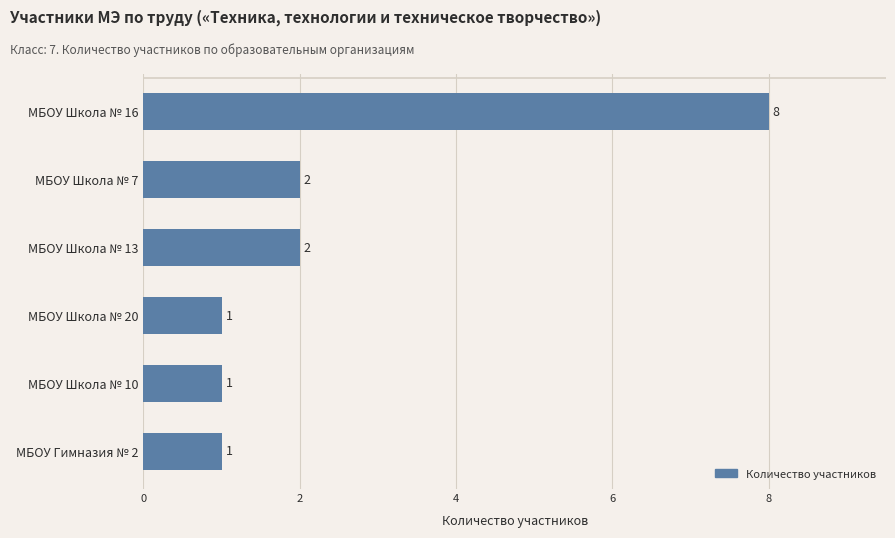

What is the greatest value displayed?

8